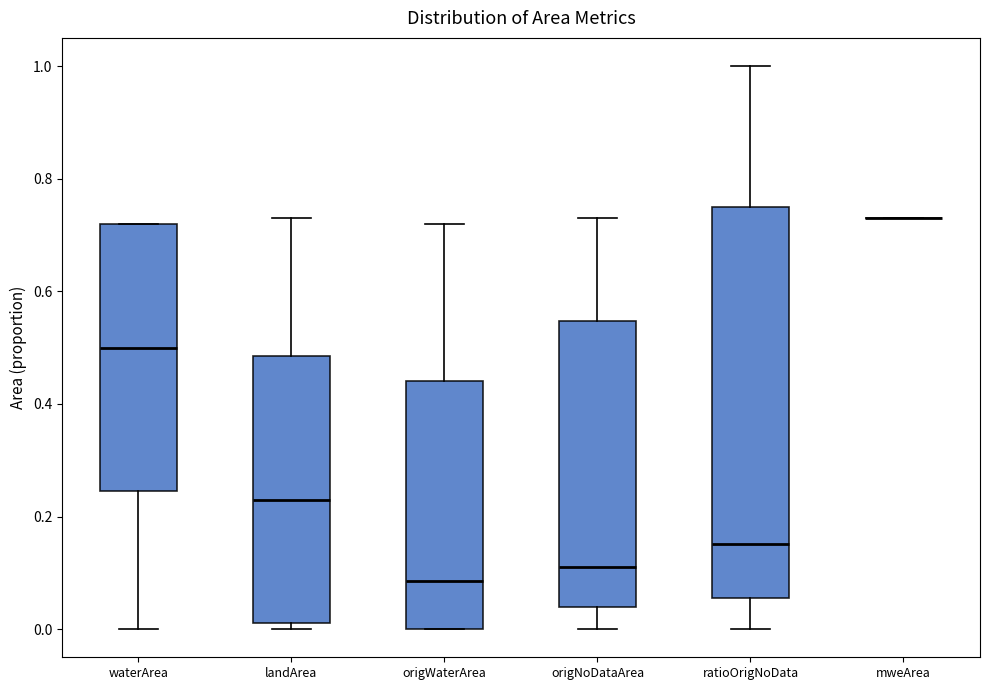

Reading left to right, transcribe this box plot: for each box, give where its median line is, the range the box spans, and where its two whiskers end, as read against the y-axis. The values are not printed on the chart, so give them approximately, as read against the axis.

waterArea: median 0.50, box 0.24 to 0.72, whiskers 0.00 to 0.72
landArea: median 0.24, box 0.02 to 0.48, whiskers 0.00 to 0.74
origWaterArea: median 0.08, box 0.00 to 0.44, whiskers 0.00 to 0.72
origNoDataArea: median 0.12, box 0.04 to 0.54, whiskers 0.00 to 0.74
ratioOrigNoData: median 0.16, box 0.06 to 0.74, whiskers 0.00 to 1.00
mweArea: box collapsed to a line at 0.74, whiskers 0.74 to 0.74